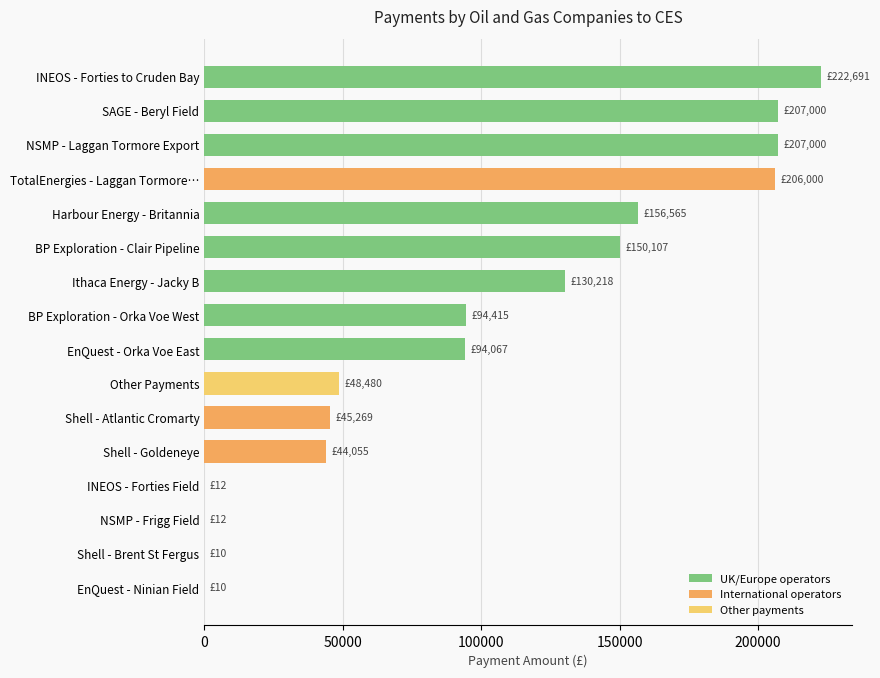

What is the greatest value displayed?

222691